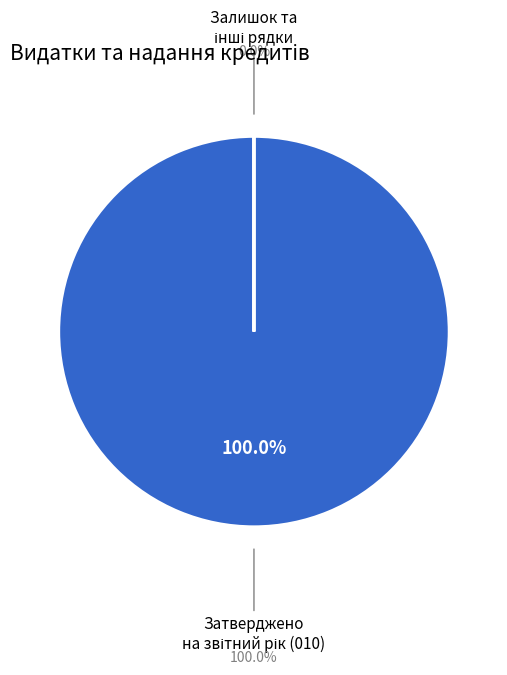

Does any single category account for the majority?

Yes